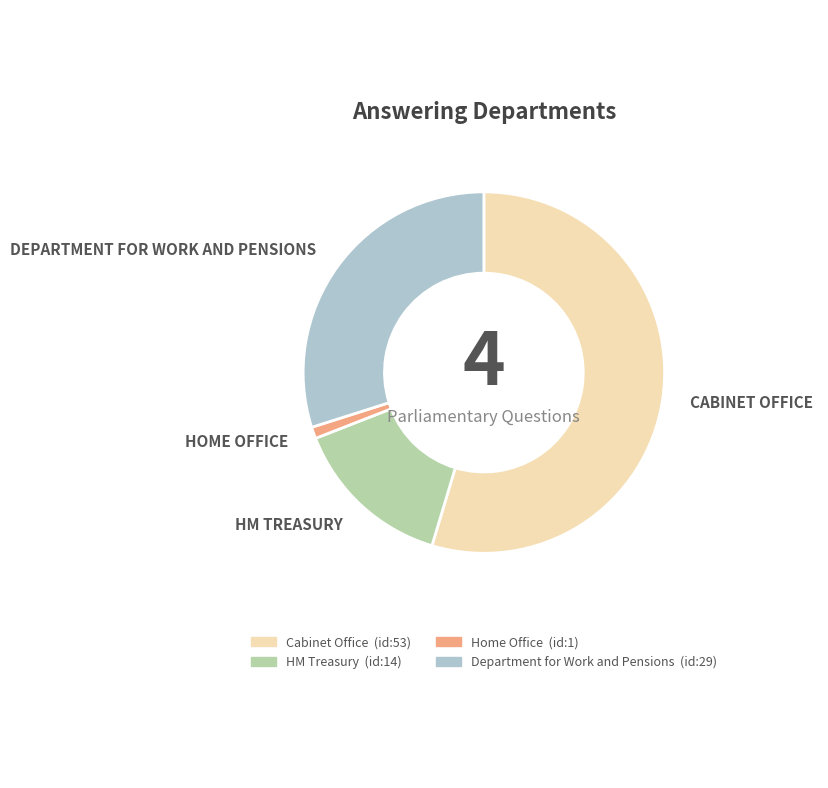

Do HM Treasury and Department for Work and Pensions together represent more than half of the pie?

No